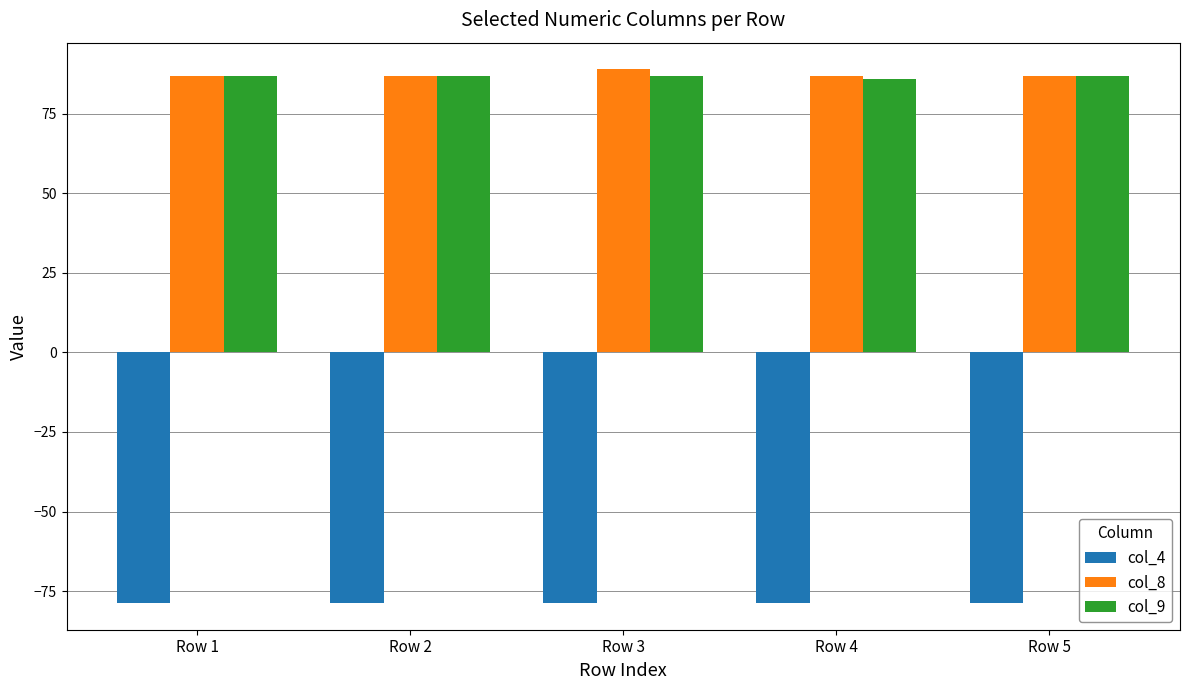

Is the value of col_9 at Row 1 greater than the value of col_4 at Row 2?

Yes